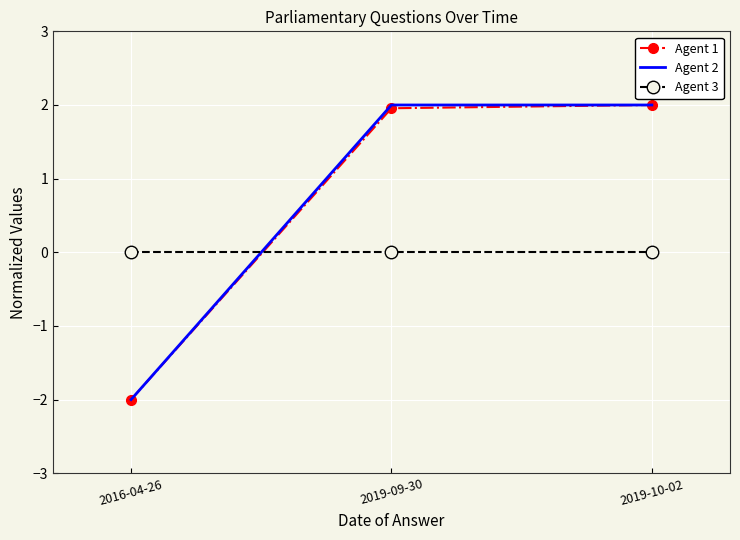

Is the value of Agent 3 at 2019-10-02 greater than the value of Agent 1 at 2016-04-26?

Yes